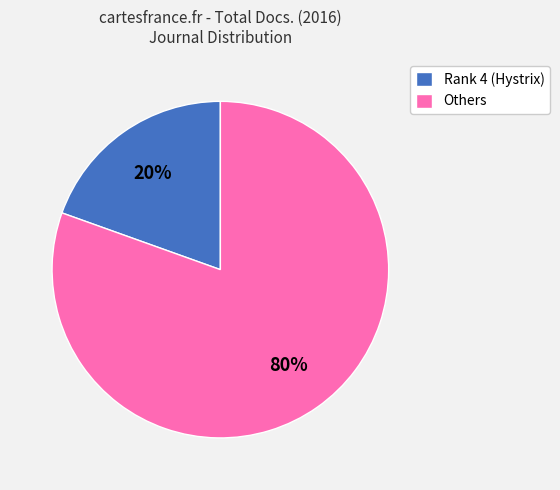

Is there a majority slice in this chart?

Yes